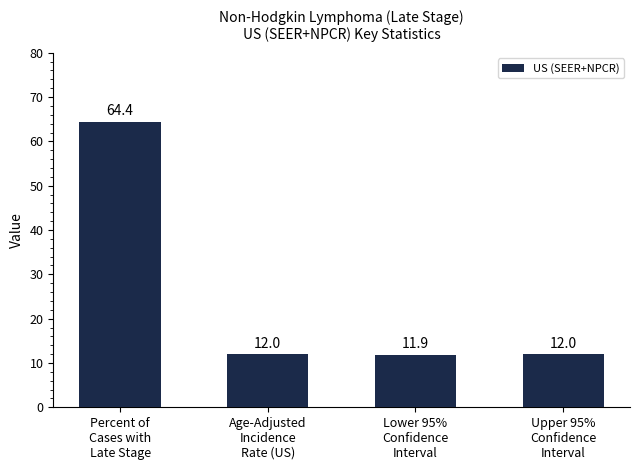

Between Lower 95%
Confidence
Interval and Age-Adjusted
Incidence
Rate (US), which is larger?

Age-Adjusted
Incidence
Rate (US)